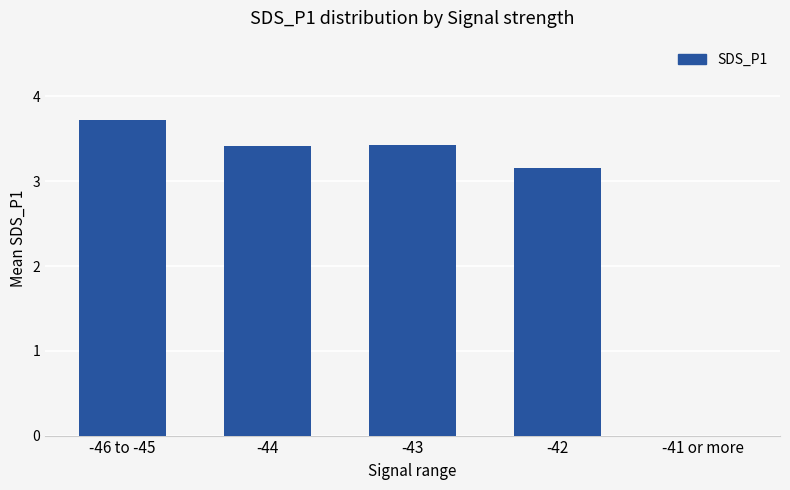

Which label corresponds to the largest value in the chart?

-46 to -45